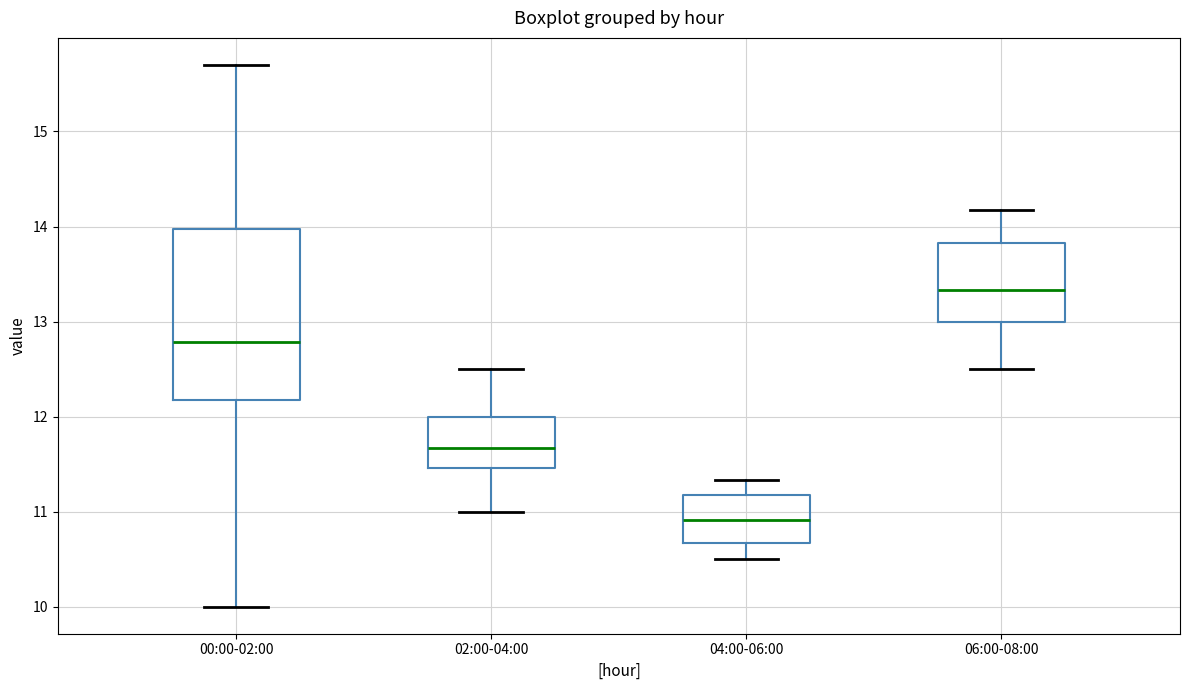

Which box has the highest median line?

06:00-08:00